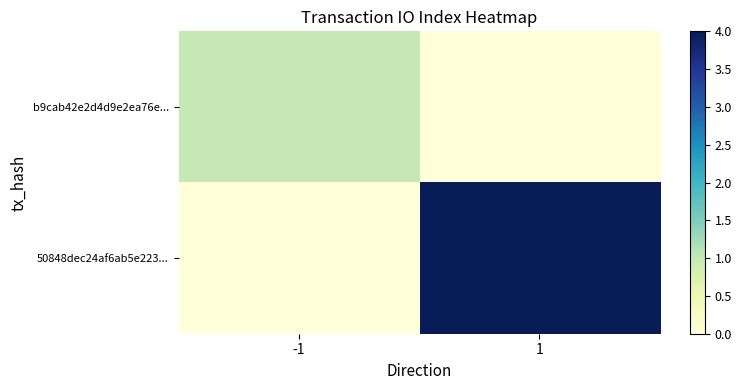

What is the total value across all series at -1?

1